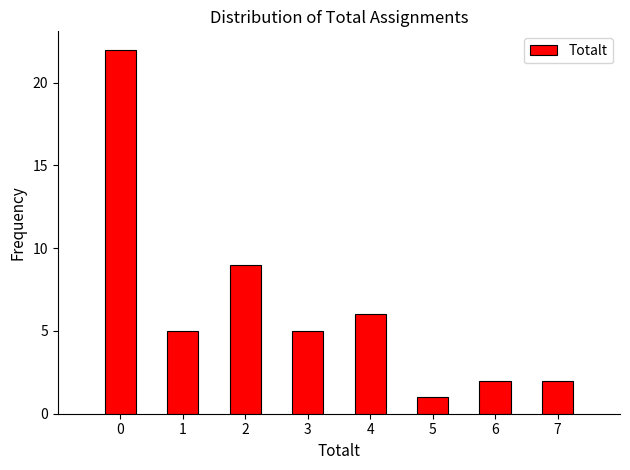

Over which range of the x-axis is the bar tallest?

-0.5 to 0.5